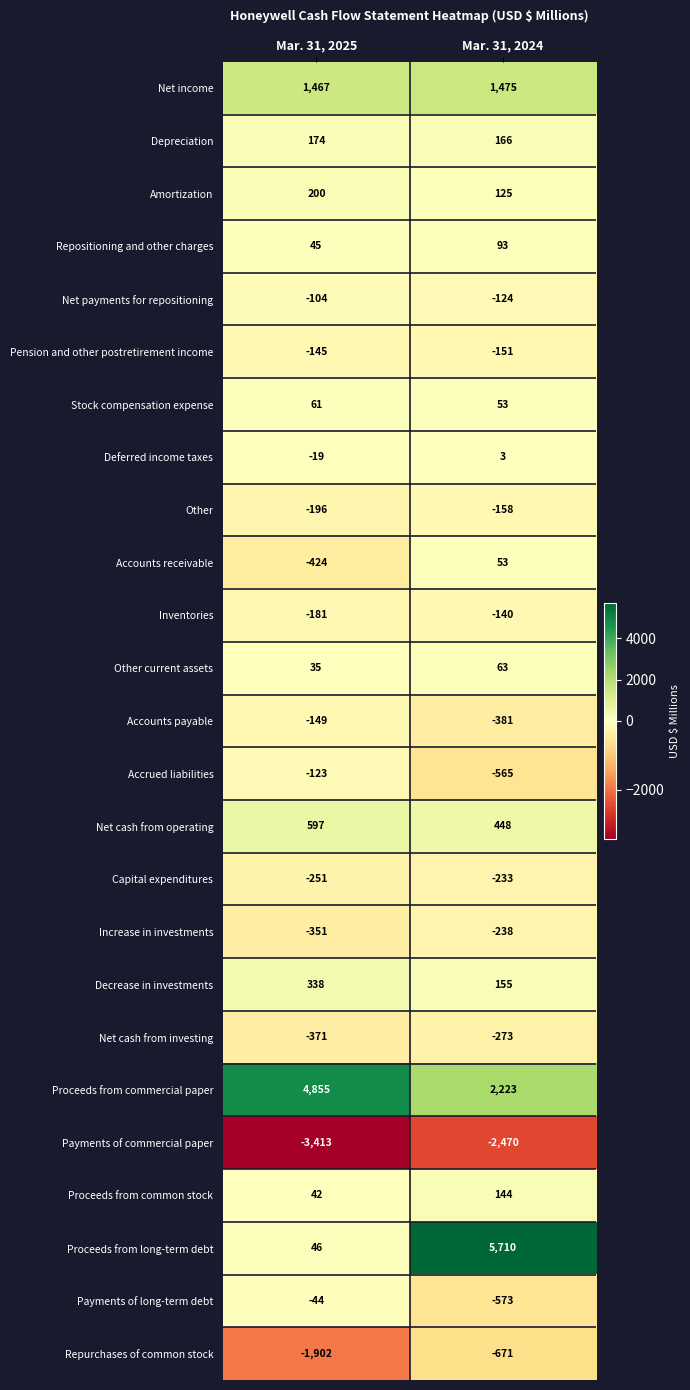

At how many categories does at least one series exceed 4053?

2